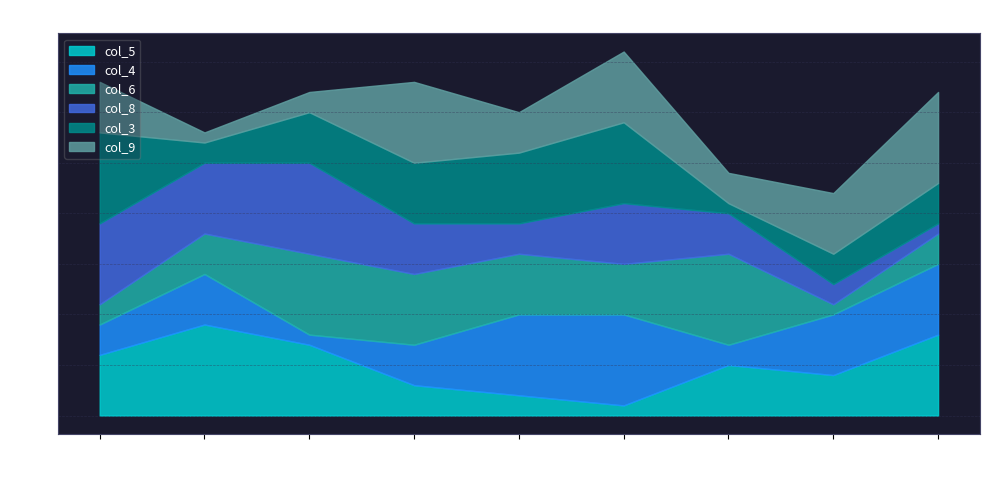

Between 1 and 5, which series saw the biggest shift?

col_4